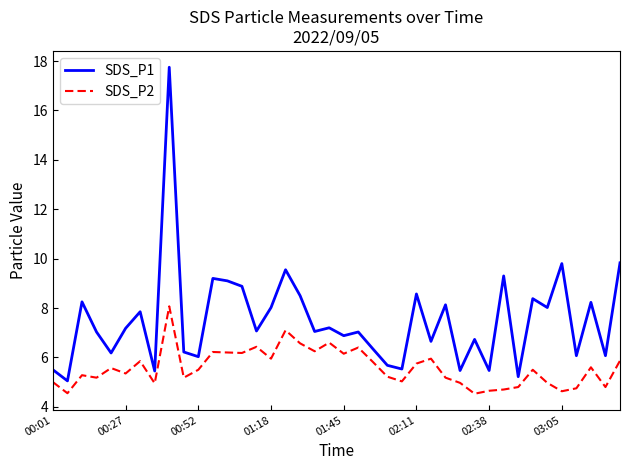

Which series has the widest spread of values?

SDS_P1